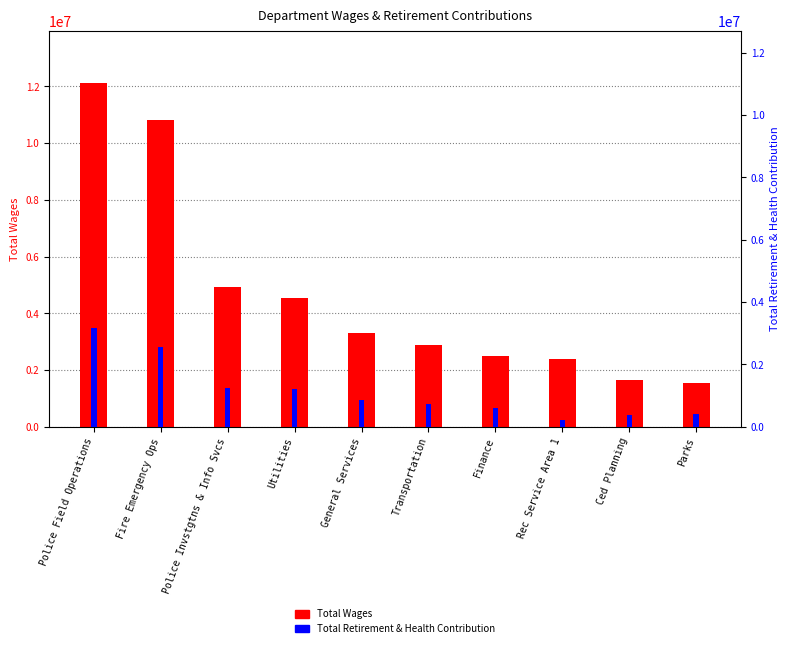

At which label does Total Wages first exceed 3311923?

Police Field Operations